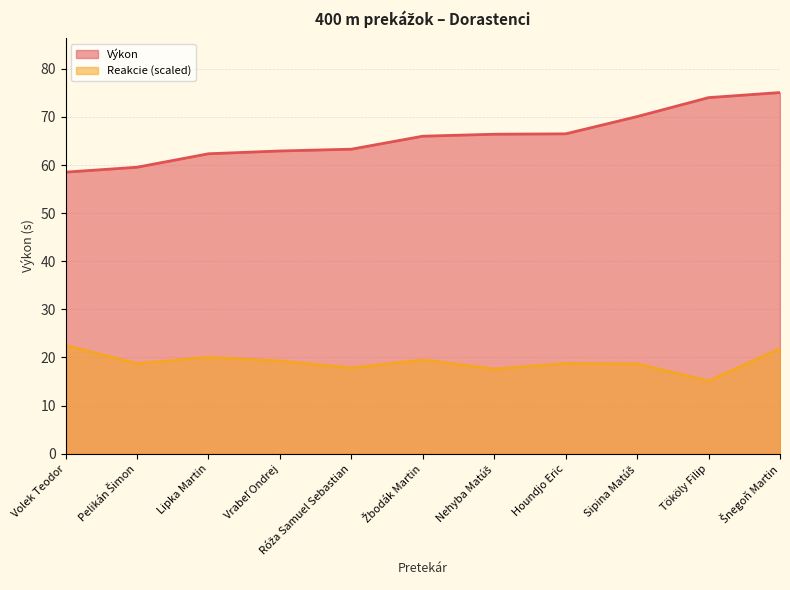

Which series has the largest total across all categories?

Výkon